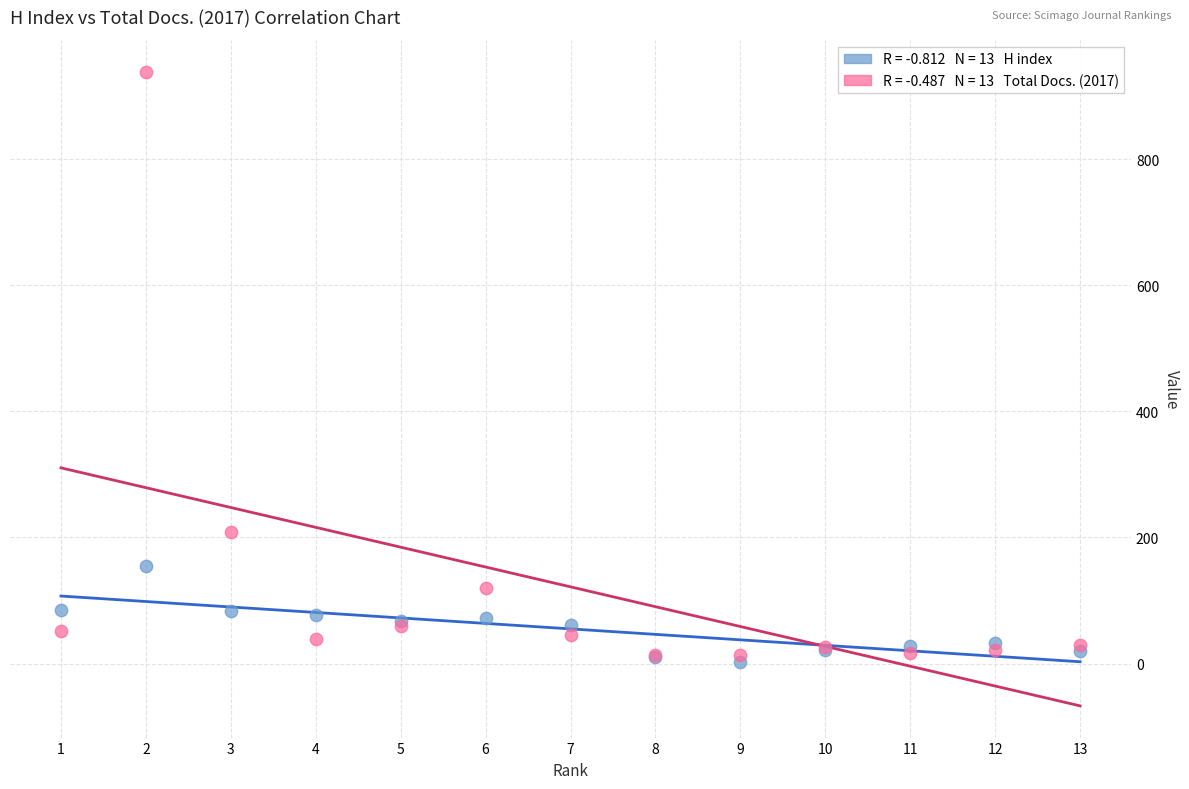

Across all series, what Y value is closest to 470?

209